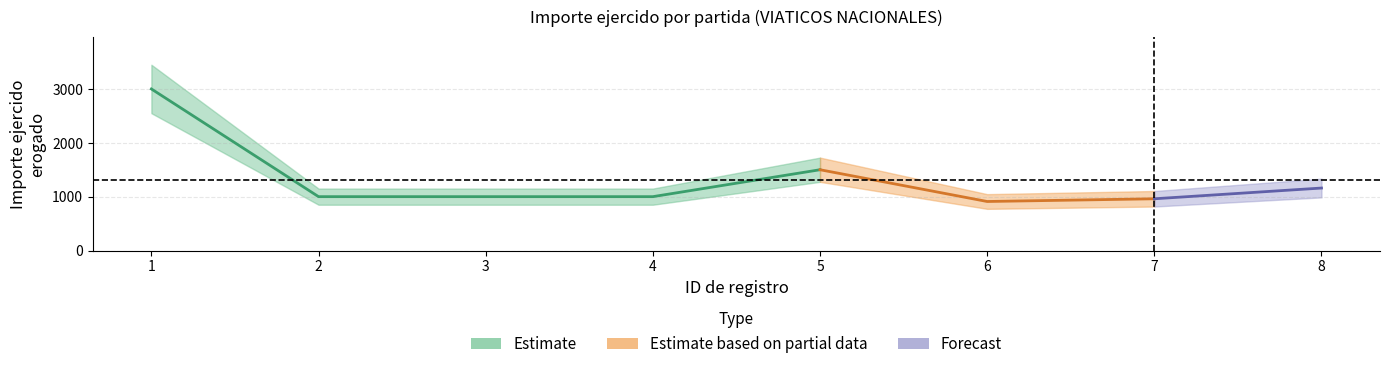

What is the approximate value at 2?

1000.0